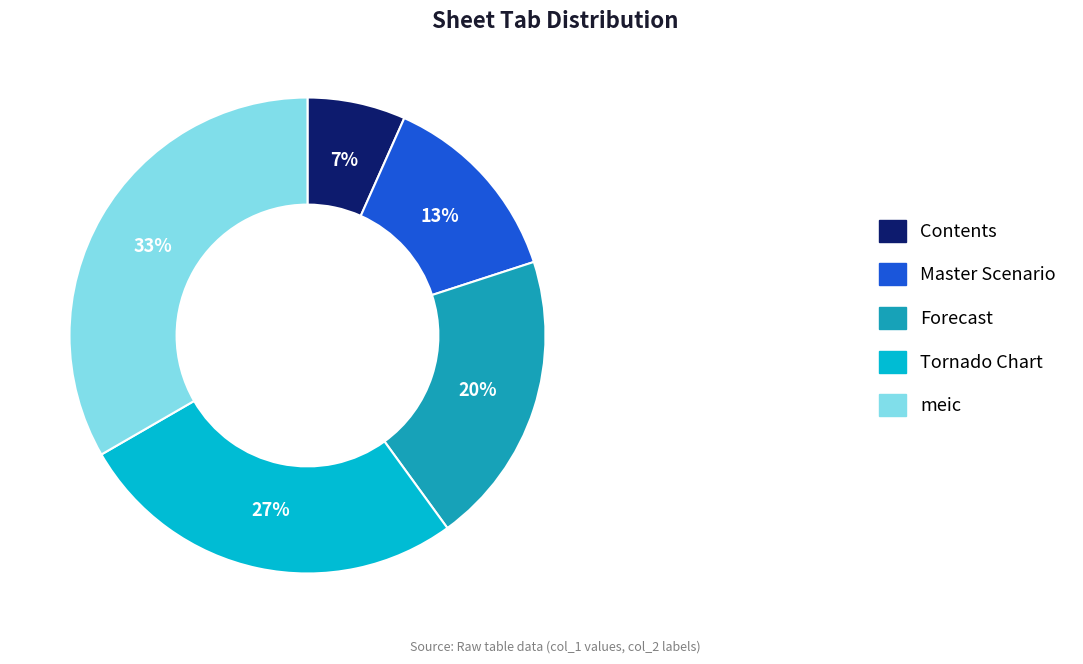

Approximately how many times larger is the value at Master Scenario compared to meic?

0.4